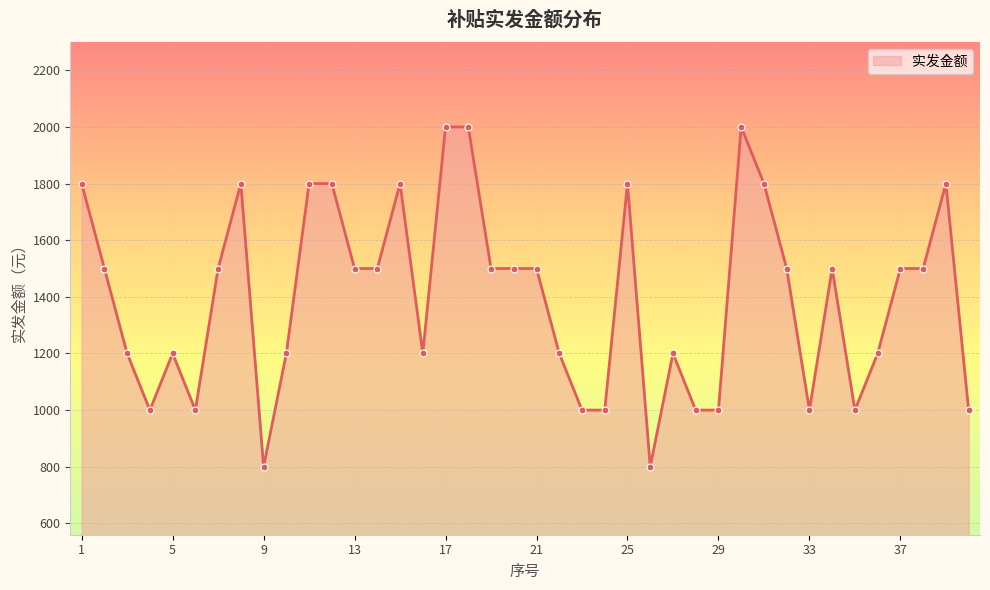

What is the minimum value shown in the chart?

800